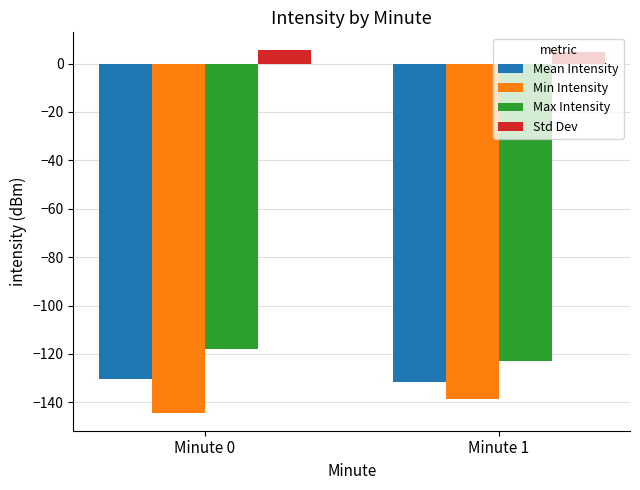

What is the value of the Max Intensity bar at the 2nd from the left?

-122.8